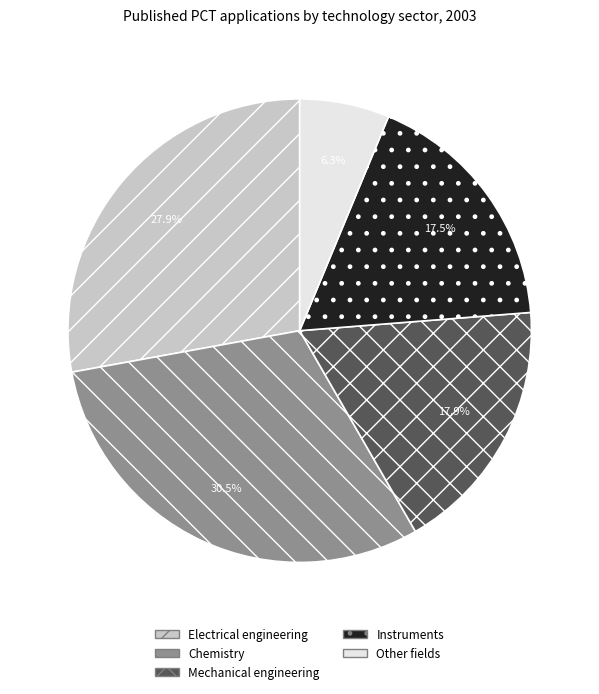

Count the number of slices in the pie.

5